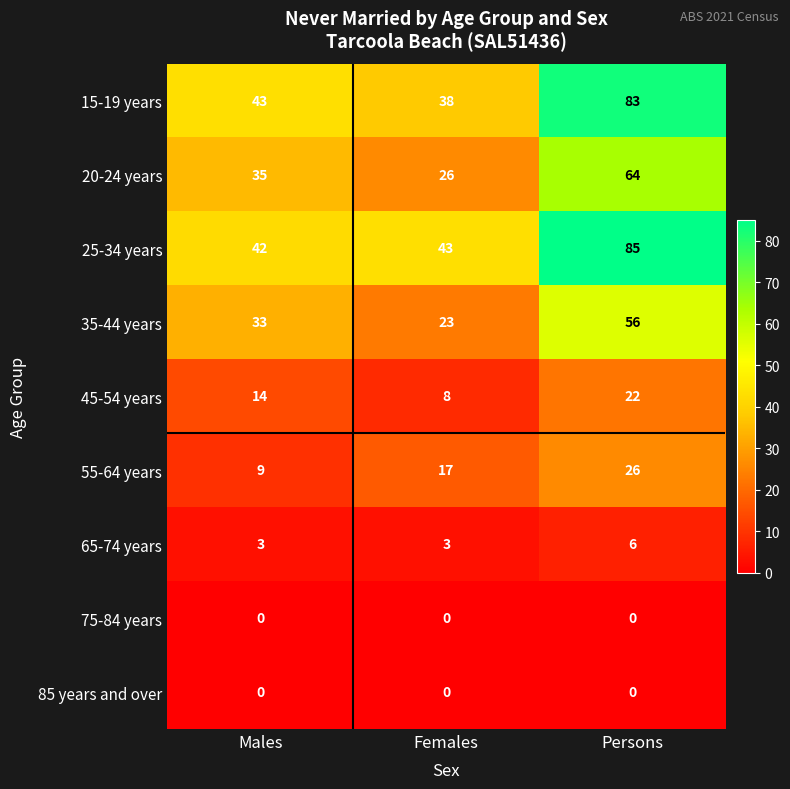

Is it true that 45-54 years equals 35 at Persons?

False